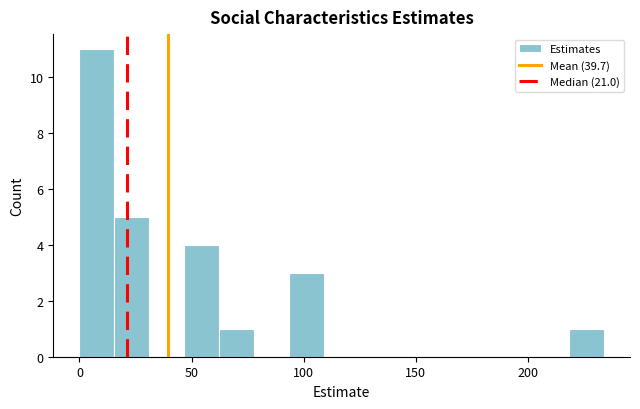

Around what value on the x-axis is the tallest bar? Give the approximate position of its centre, as read against the axis.

10